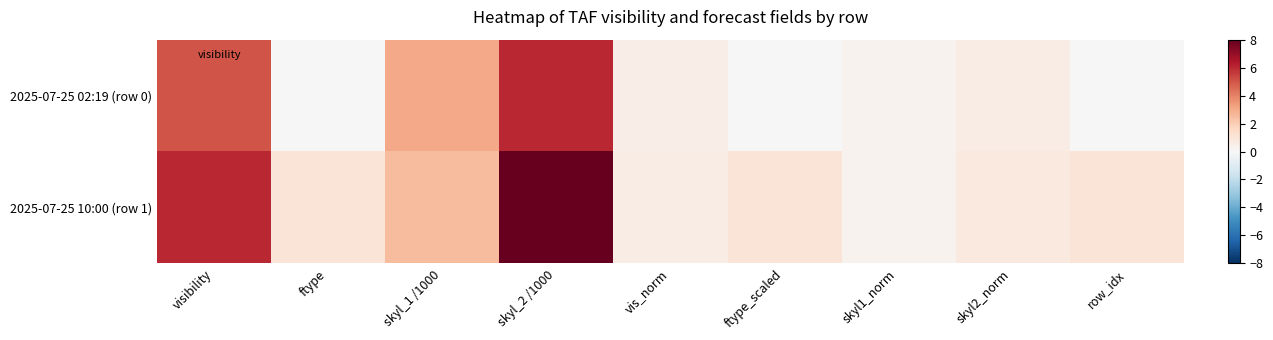

At which category does the chart reach its minimum across all series?

ftype